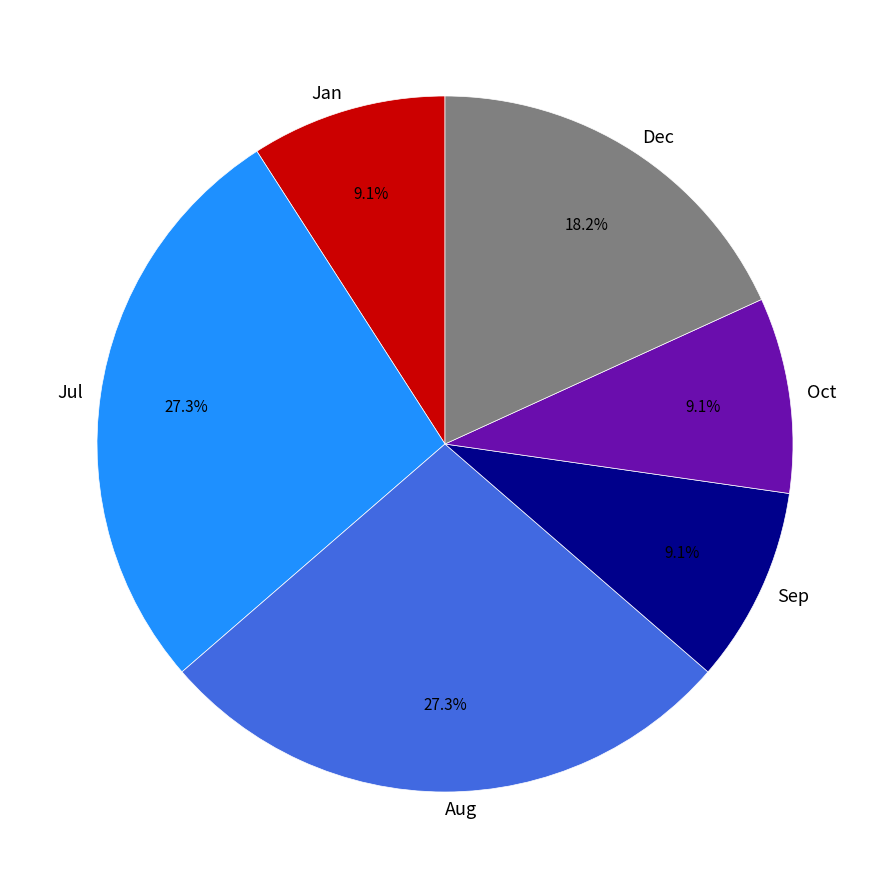

Is the sum of Jul and Jan greater than half?

No